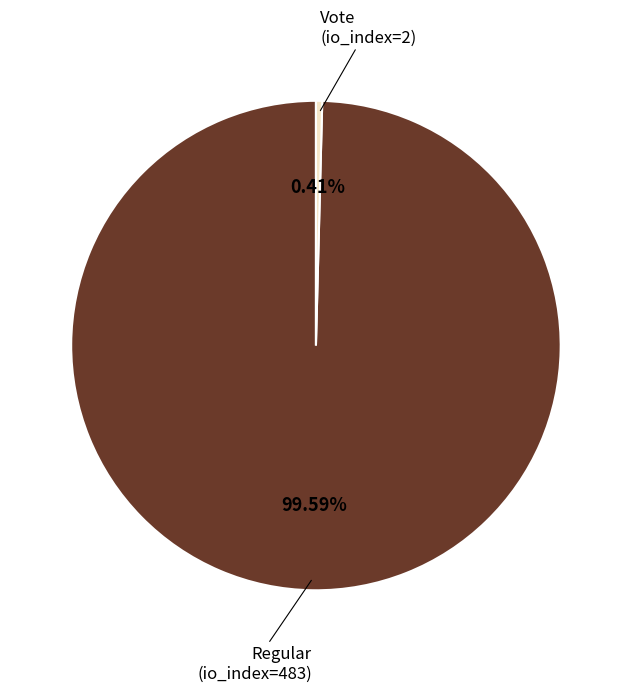

Is there any slice that represents more than half of the pie?

Yes